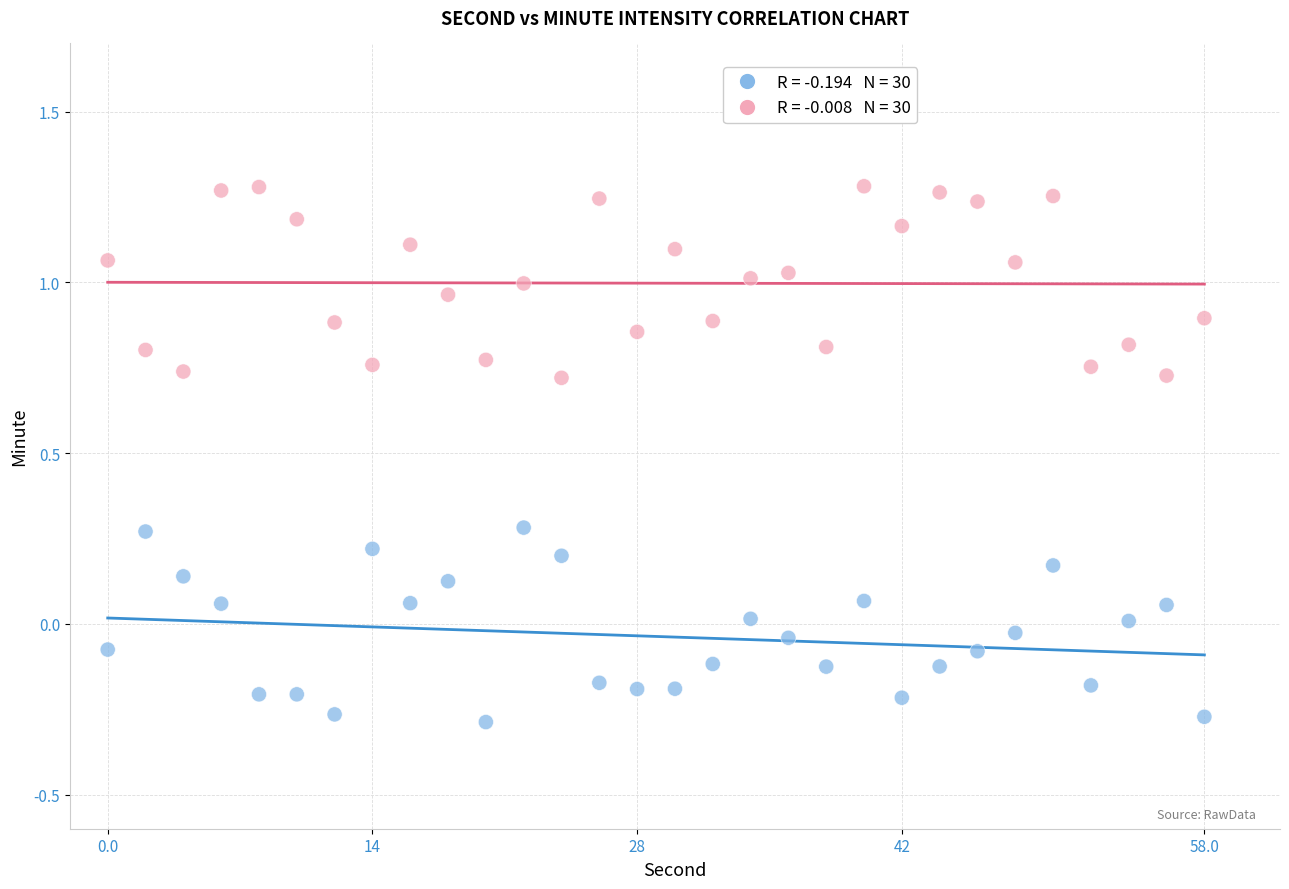

Across all data points, what is the range of X values (max minus min)?

58.0